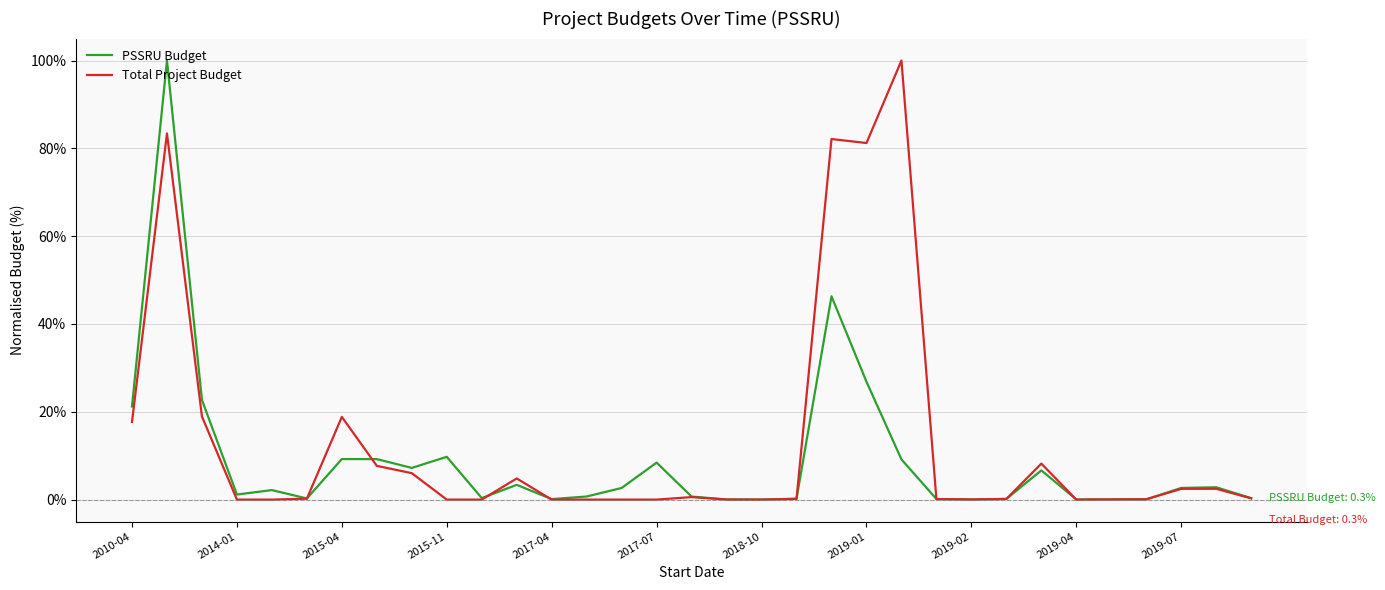

What are all the series names shown in the legend?

PSSRU Budget, Total Project Budget